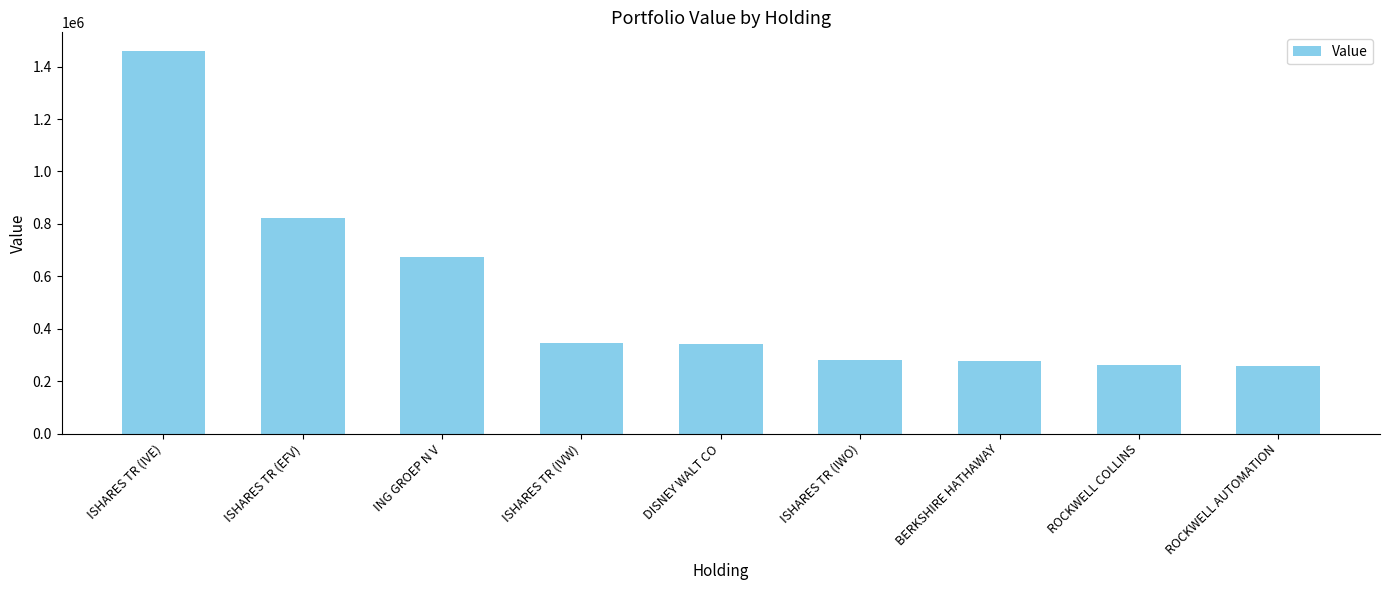

Approximately how many times larger is the value at ROCKWELL AUTOMATION compared to ISHARES TR (IVW)?

0.8